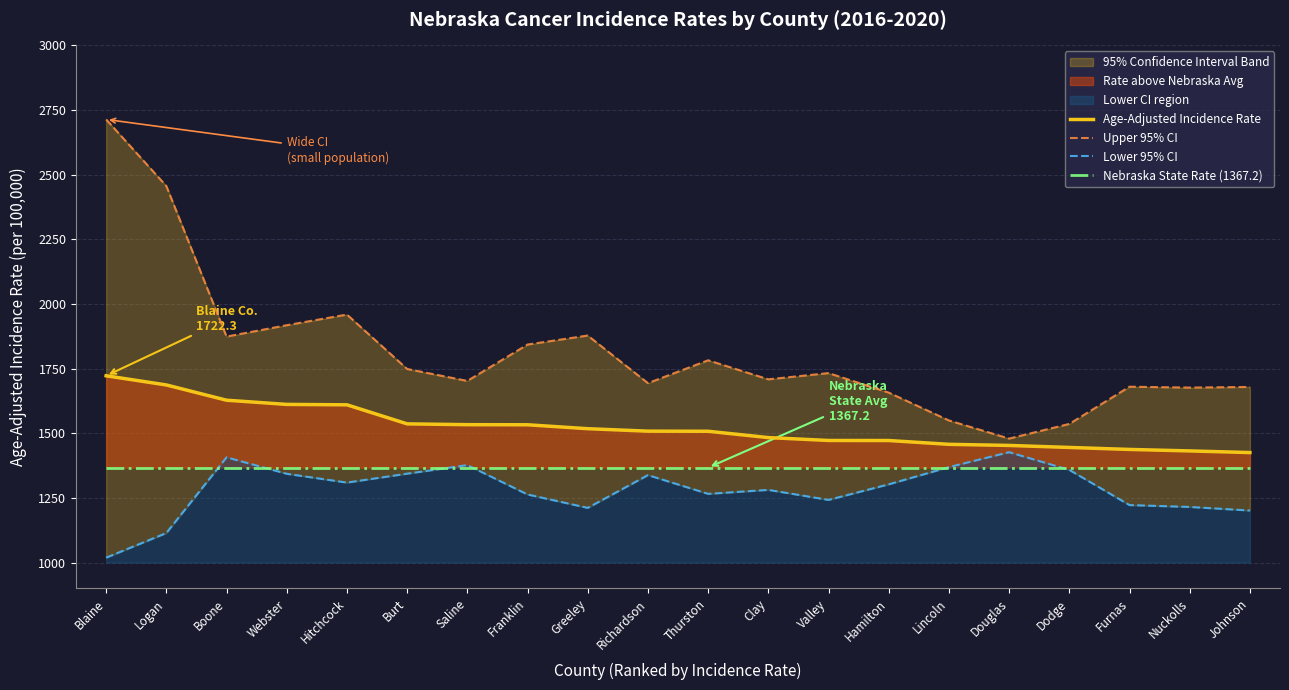

Rank the categories by Nebraska State Rate (1367.2) value from highest to lowest.

Blaine, Logan, Boone, Webster, Hitchcock, Burt, Saline, Franklin, Greeley, Richardson, Thurston, Clay, Valley, Hamilton, Lincoln, Douglas, Dodge, Furnas, Nuckolls, Johnson